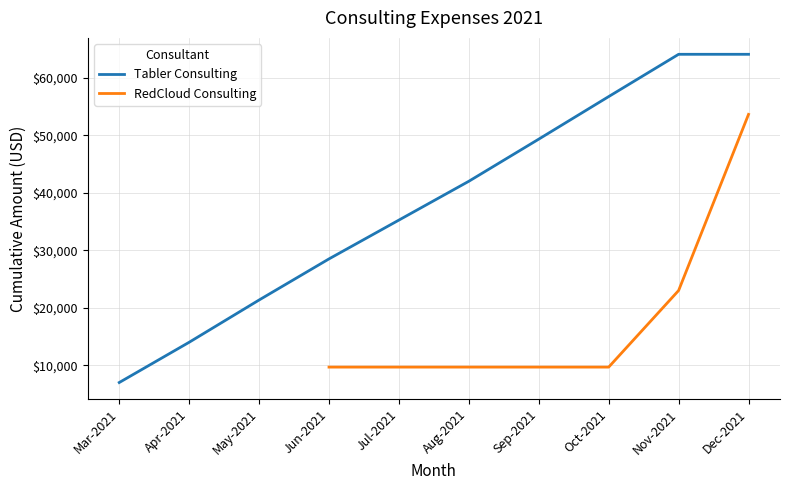

Count the Tabler Consulting values in the range 14000 to 56721.

6